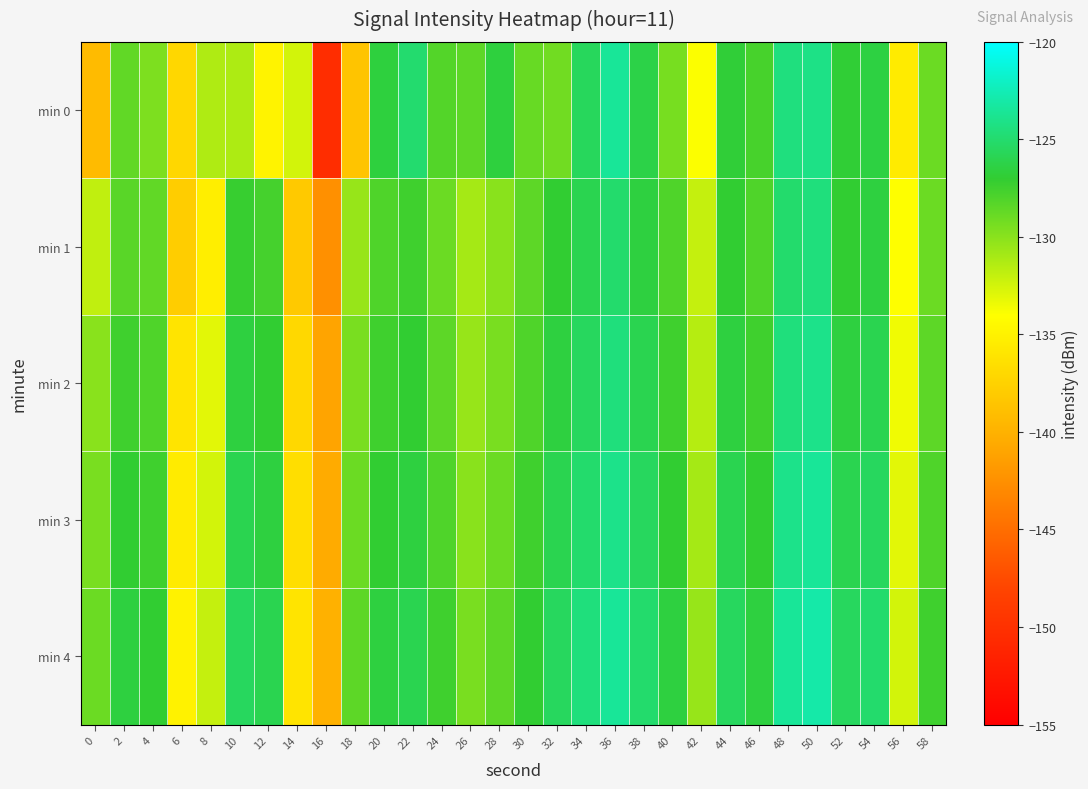

How many data points does each series have?

30